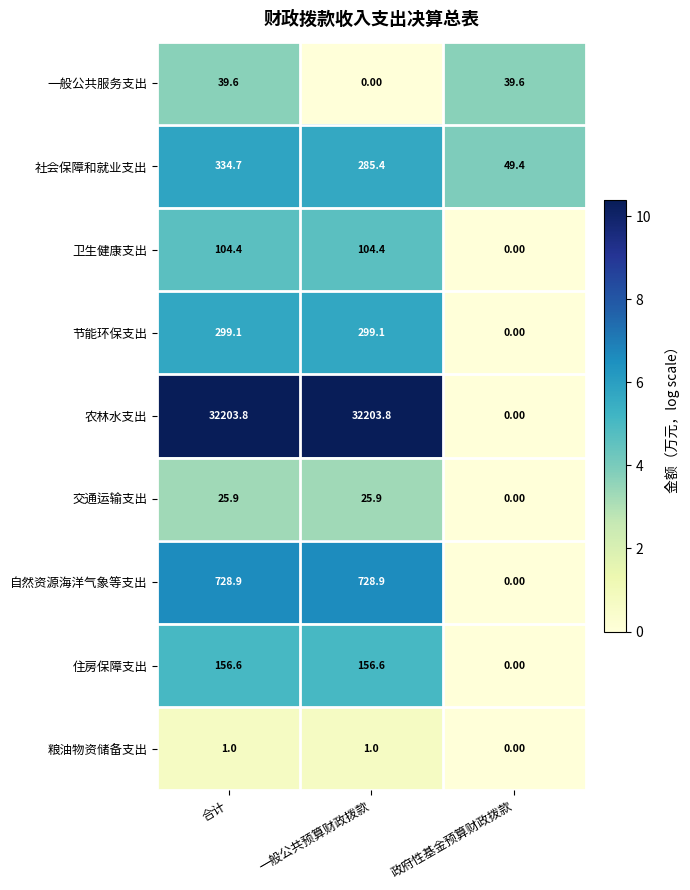

At which label does 一般公共服务支出 reach its minimum?

一般公共预算财政拨款